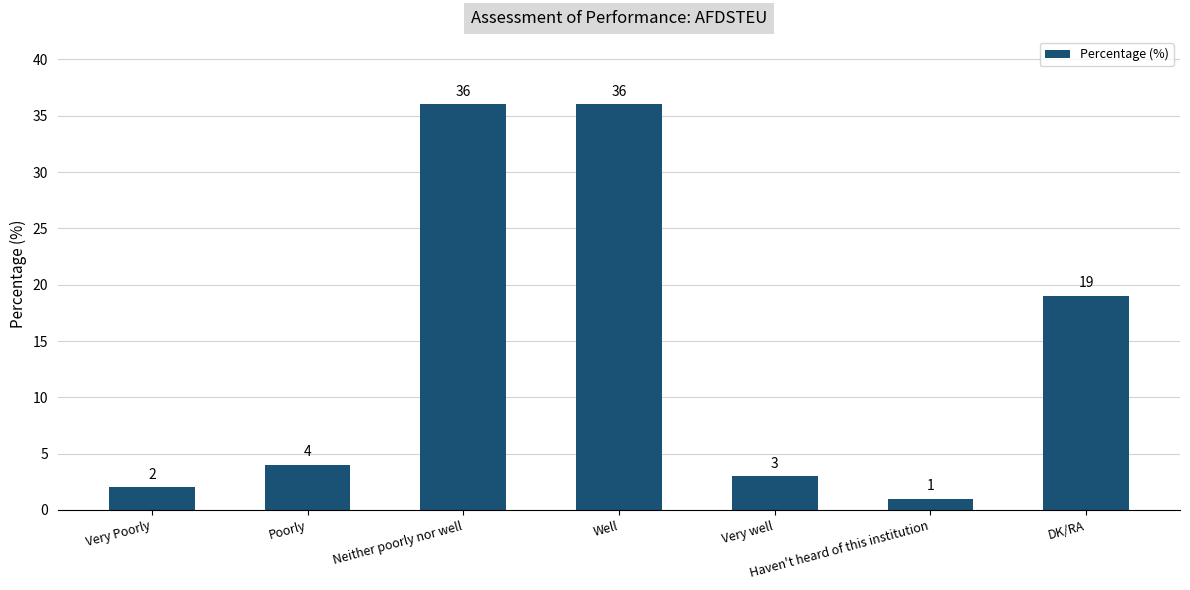

What is the minimum value shown in the chart?

1